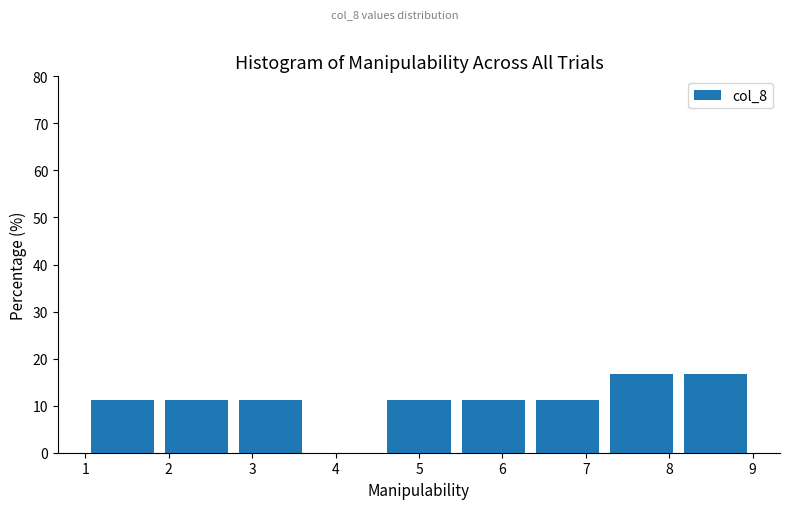

Reading left to right, list every bar in this chart as the range it spans on the x-axis followed by its height. Neither the bar edges nor the heights are printed on the chart, so give them approximately, as read against the axes.

1.0 to 1.9: 11
1.9 to 2.8: 11
2.8 to 3.7: 11
3.7 to 4.6: 0
4.6 to 5.4: 11
5.4 to 6.3: 11
6.3 to 7.2: 11
7.2 to 8.1: 17
8.1 to 9.0: 17